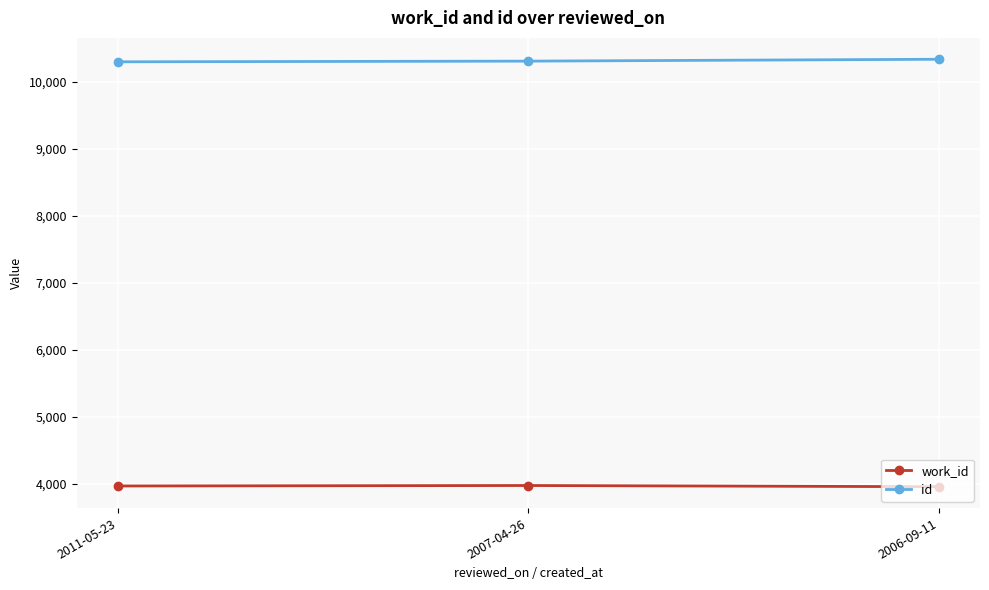

What is the minimum value for id?

10298